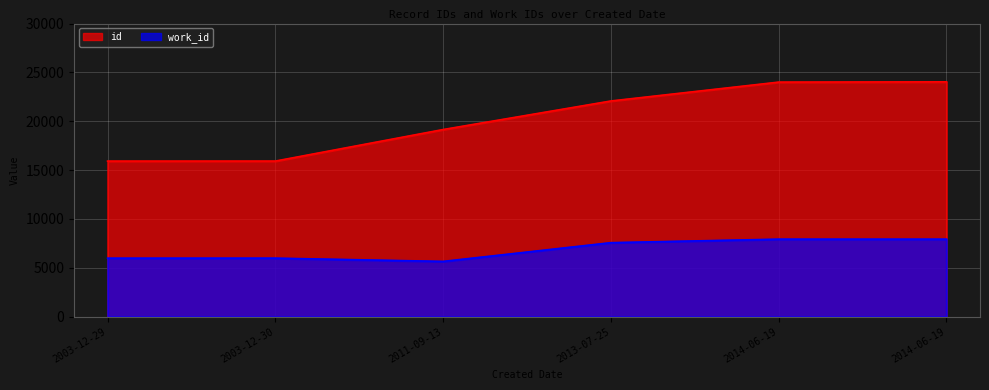

How many lines are shown in the chart?

2